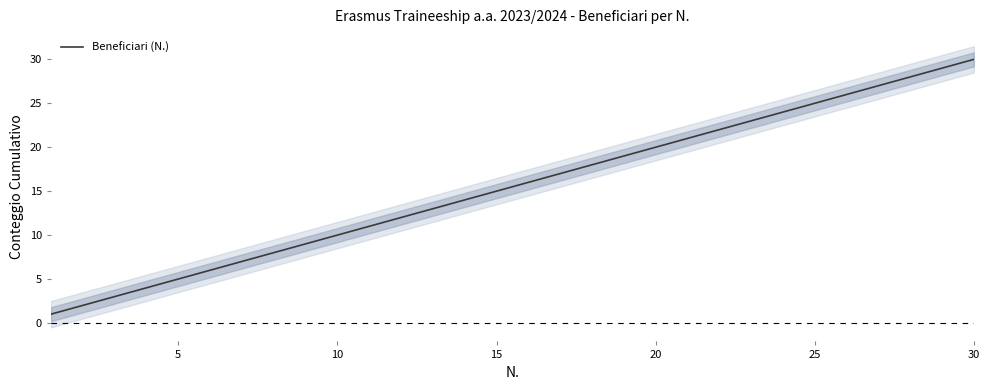

True or false: the data has more than 0 interior local peaks.

False